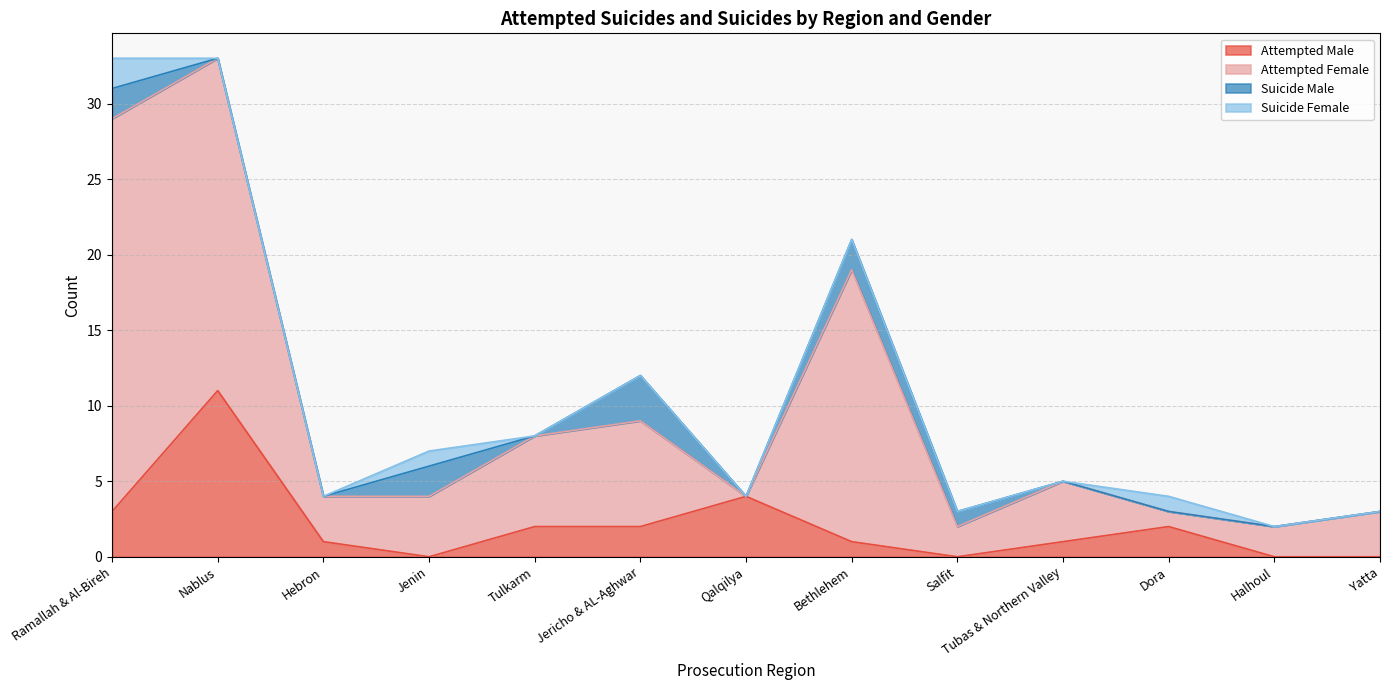

What is the value of the Attempted Male point at the 8th from the left?

1